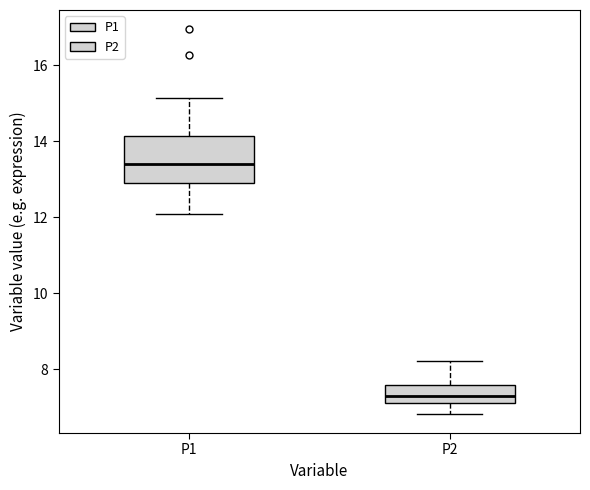

Which box has the lowest median line?

P2